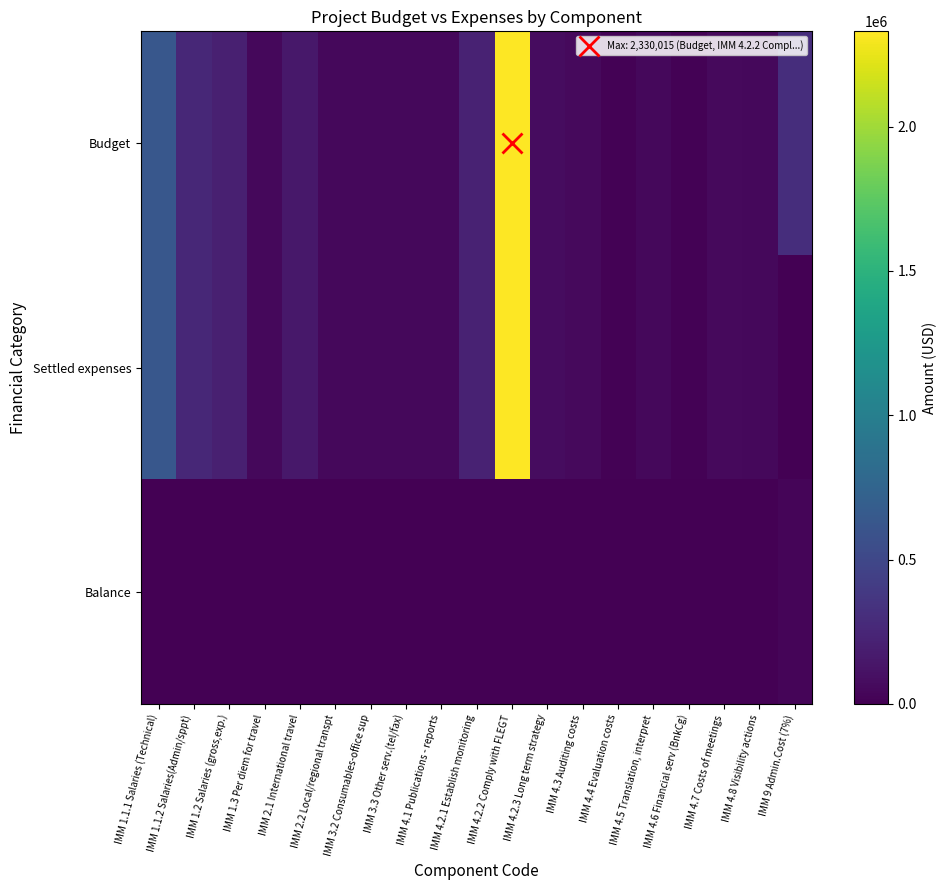

Reading right to left, transcribe all the data shown in this chart.

Budget: IMM 9 Admin.Cost (7%)=306654.7	IMM 4.8 Visibility actions=53396.9	IMM 4.7 Costs of meetings=62531.1	IMM 4.6 Financial serv (BnkCg)=17139.4	IMM 4.5 Translation, interpret=48763.1	IMM 4.4 Evaluation costs=16668.0	IMM 4.3 Auditing costs=56674.1	IMM 4.2.3 Long term strategy=77500.0	IMM 4.2.2 Comply with FLEGT=2330015.4	IMM 4.2.1 Establish monitoring=222610.0	IMM 4.1 Publications - reports=49929.0	IMM 3.3 Other serv.(tel/fax)=49804.1	IMM 3.2 Consumables-office sup=53974.6	IMM 2.2 Local/regional transpt=49804.1	IMM 2.1 International travel=149412.1	IMM 1.3 Per diem for travel=46411.9	IMM 1.2 Salaries (gross,exp.)=200478.6	IMM 1.1.2 Salaries(Admin/sppt)=256198.1	IMM 1.1.1 Salaries (Technical)=634870.5
Settled expenses: IMM 9 Admin.Cost (7%)=368.3	IMM 4.8 Visibility actions=53396.9	IMM 4.7 Costs of meetings=62531.1	IMM 4.6 Financial serv (BnkCg)=17139.4	IMM 4.5 Translation, interpret=48763.1	IMM 4.4 Evaluation costs=16668.0	IMM 4.3 Auditing costs=56674.1	IMM 4.2.3 Long term strategy=77500.0	IMM 4.2.2 Comply with FLEGT=2330015.4	IMM 4.2.1 Establish monitoring=222610.0	IMM 4.1 Publications - reports=49929.0	IMM 3.3 Other serv.(tel/fax)=49804.1	IMM 3.2 Consumables-office sup=53974.6	IMM 2.2 Local/regional transpt=49804.1	IMM 2.1 International travel=149412.1	IMM 1.3 Per diem for travel=46411.9	IMM 1.2 Salaries (gross,exp.)=200478.6	IMM 1.1.2 Salaries(Admin/sppt)=256198.1	IMM 1.1.1 Salaries (Technical)=634870.5
Balance: IMM 9 Admin.Cost (7%)=29686.0	IMM 4.8 Visibility actions=0.0	IMM 4.7 Costs of meetings=0.0	IMM 4.6 Financial serv (BnkCg)=0.0	IMM 4.5 Translation, interpret=0.0	IMM 4.4 Evaluation costs=0.0	IMM 4.3 Auditing costs=0.0	IMM 4.2.3 Long term strategy=0.0	IMM 4.2.2 Comply with FLEGT=0.0	IMM 4.2.1 Establish monitoring=0.0	IMM 4.1 Publications - reports=0.0	IMM 3.3 Other serv.(tel/fax)=0.0	IMM 3.2 Consumables-office sup=0.0	IMM 2.2 Local/regional transpt=0.0	IMM 2.1 International travel=0.0	IMM 1.3 Per diem for travel=0.0	IMM 1.2 Salaries (gross,exp.)=0.0	IMM 1.1.2 Salaries(Admin/sppt)=0.0	IMM 1.1.1 Salaries (Technical)=0.0